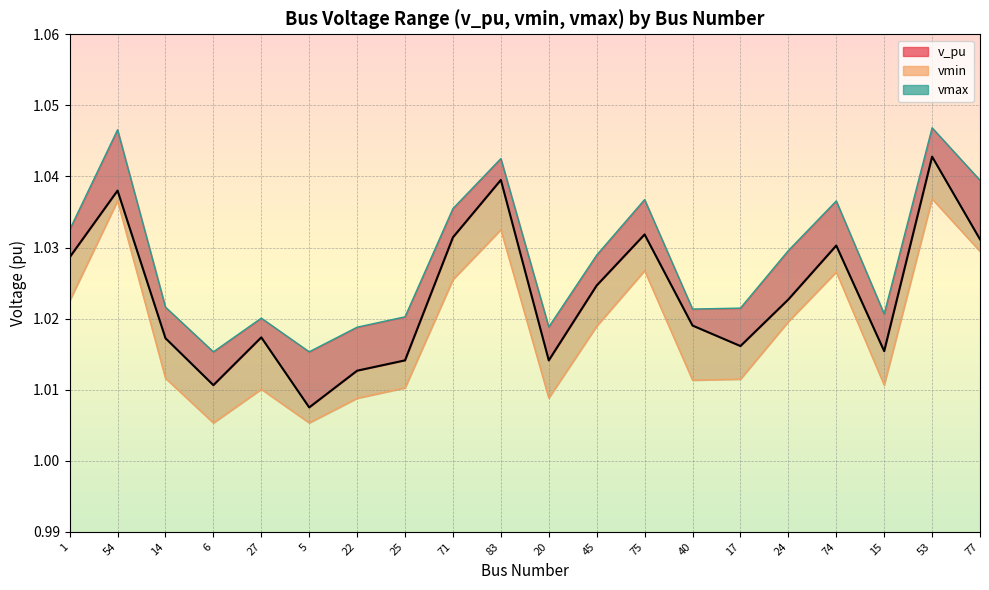

Which category has the highest value in the vmin series?

53